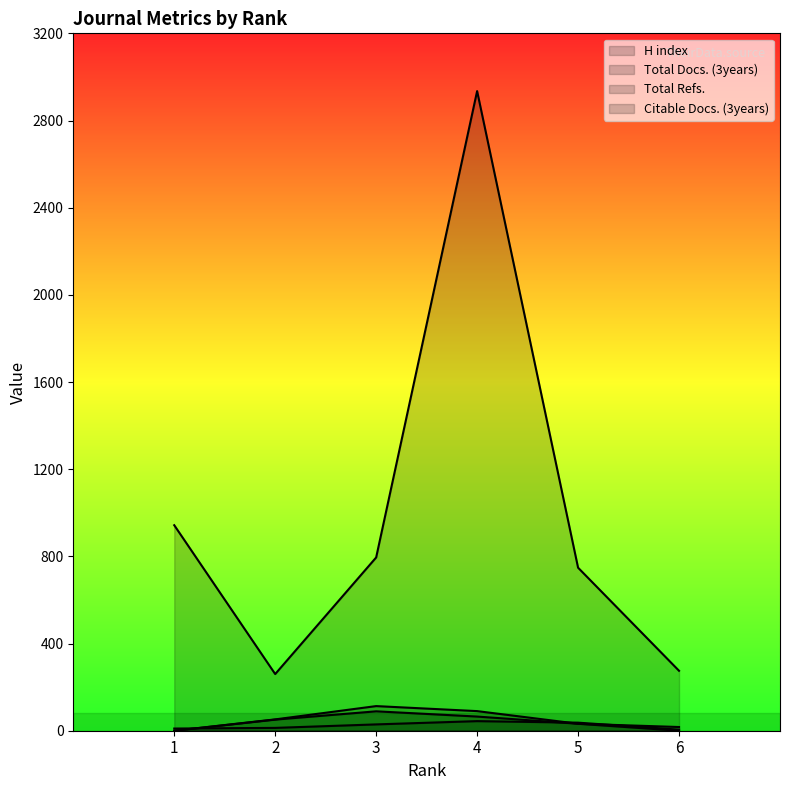

Is it true that Citable Docs. (3years) equals 65 at 4?

True